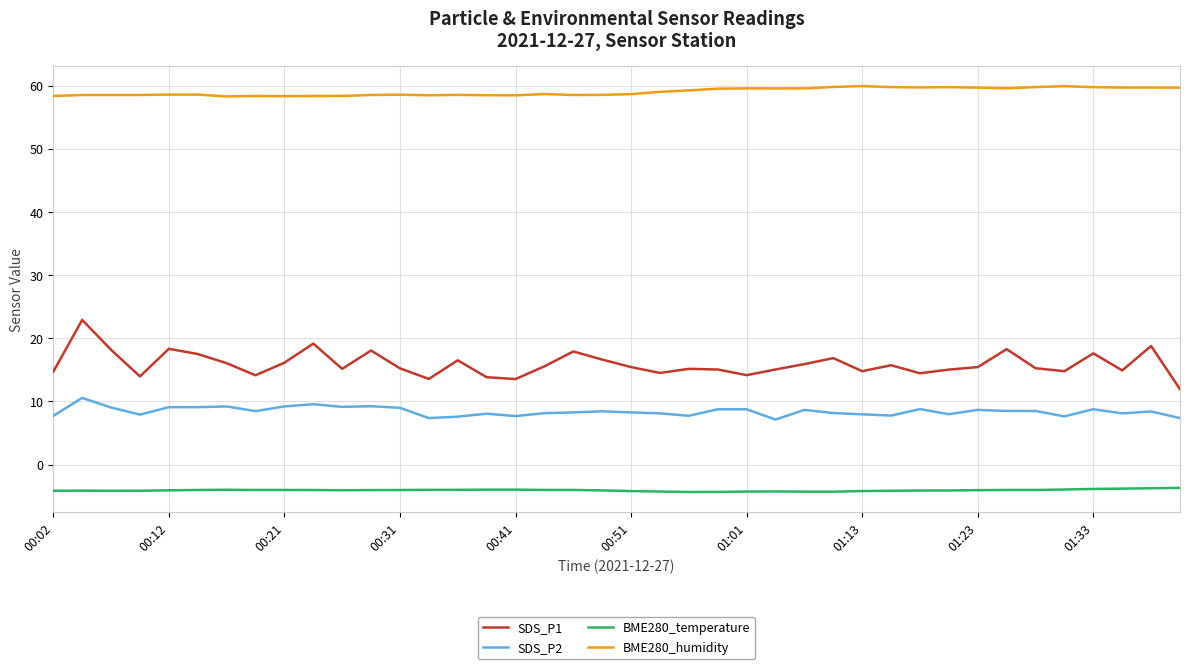

True or false: SDS_P2 and SDS_P1 cross at least once.

False